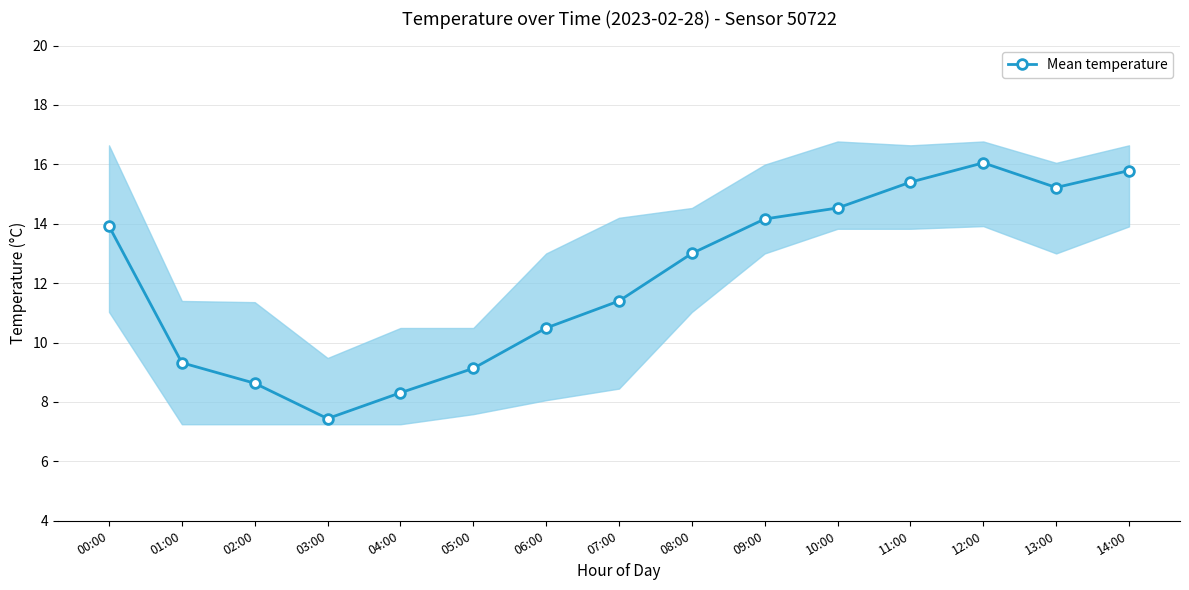

What is the sum of all values?

182.8